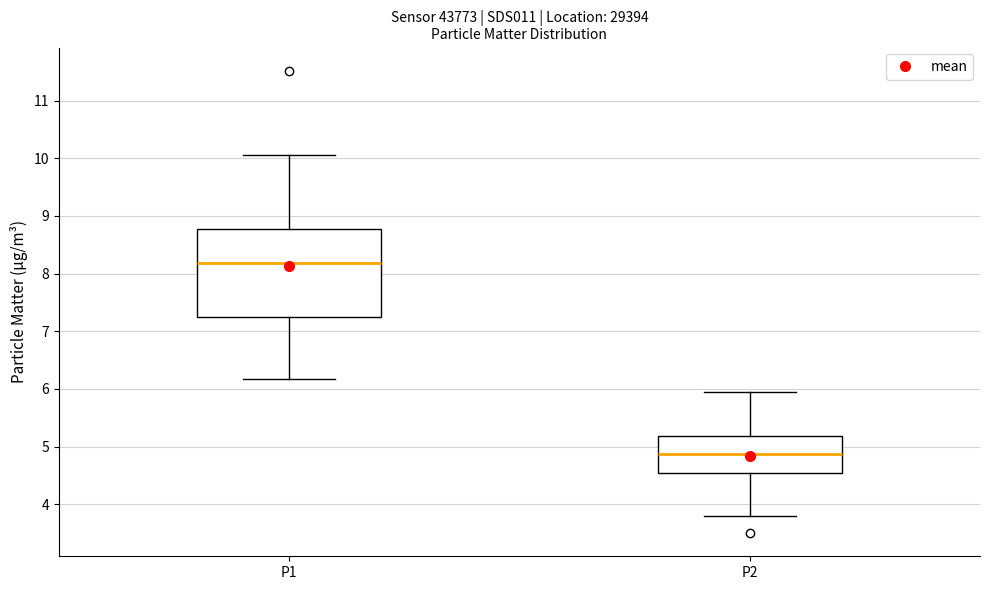

Where does the upper whisker of the box for P1 end on the y-axis? The values are not printed on the chart, so give them approximately, as read against the axis.

10.1